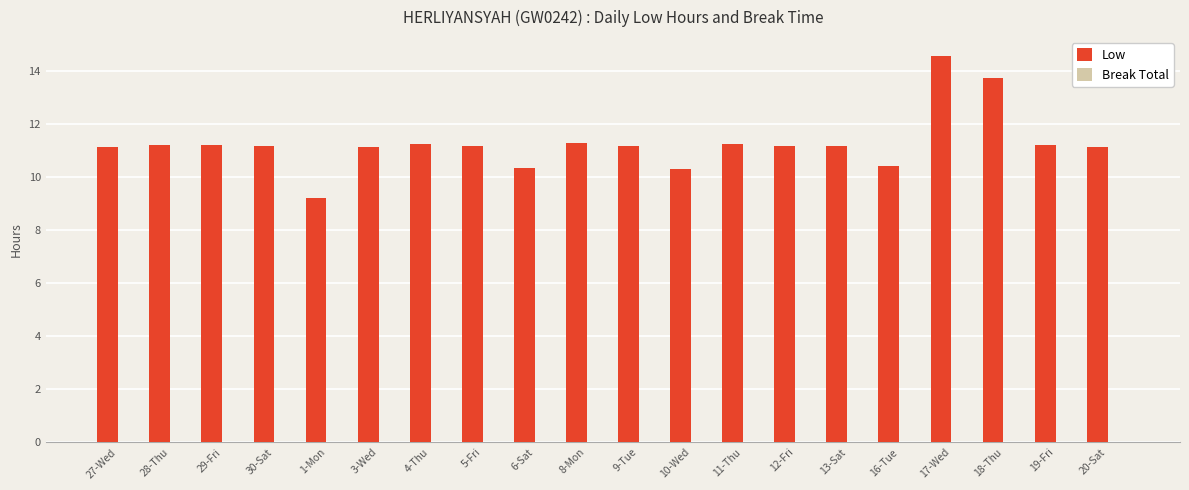

Does the chart contain any negative values?

No